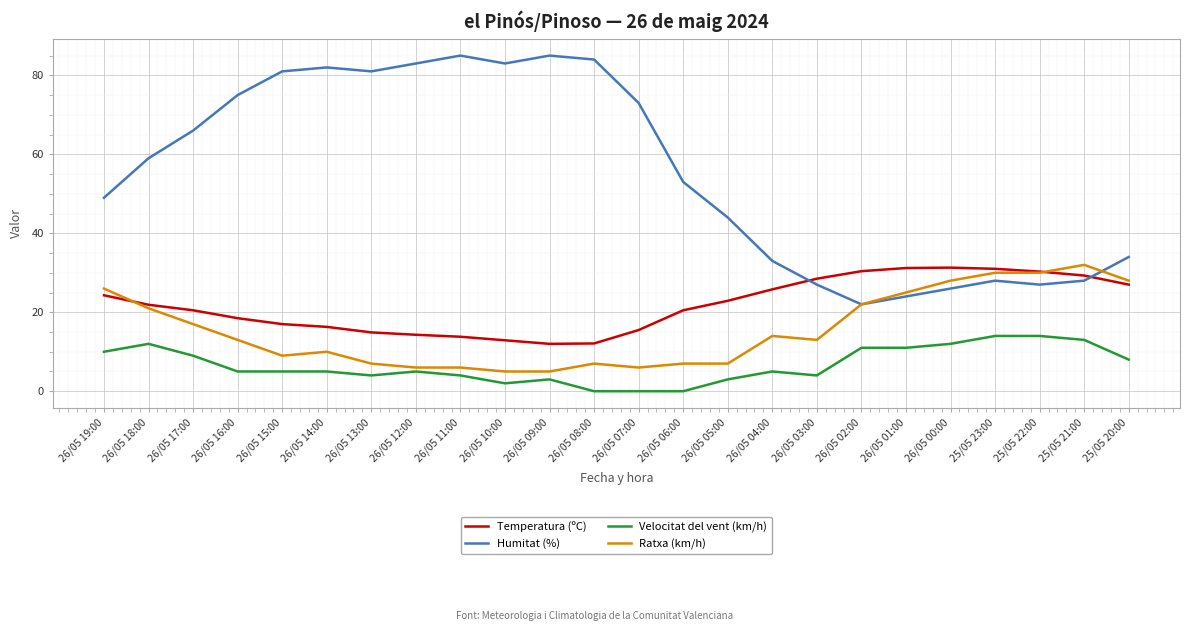

What is the minimum value for Ratxa (km/h)?

5.0